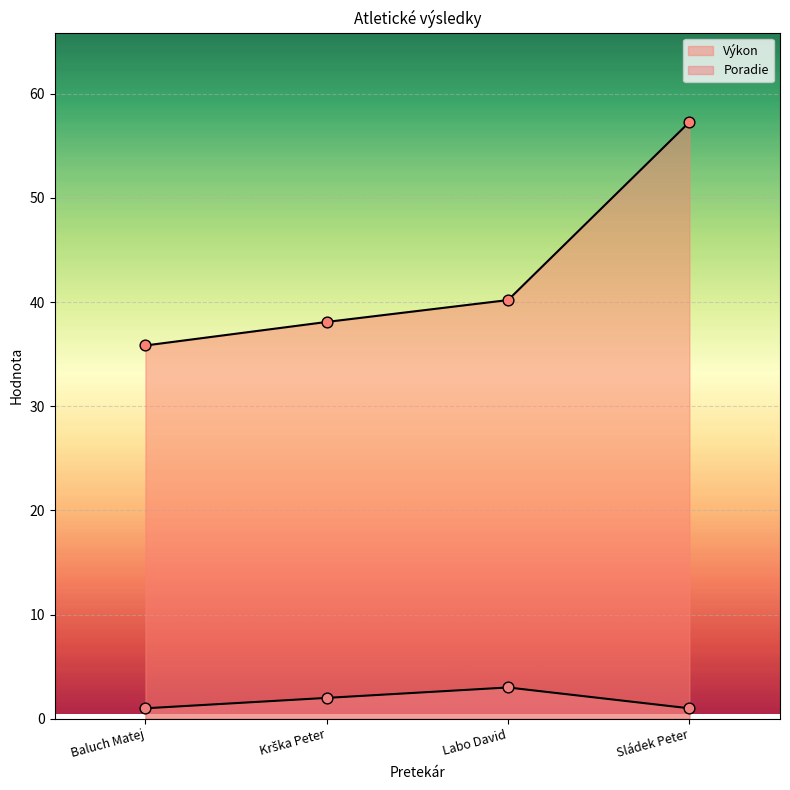

Which series has the largest total across all categories?

Výkon